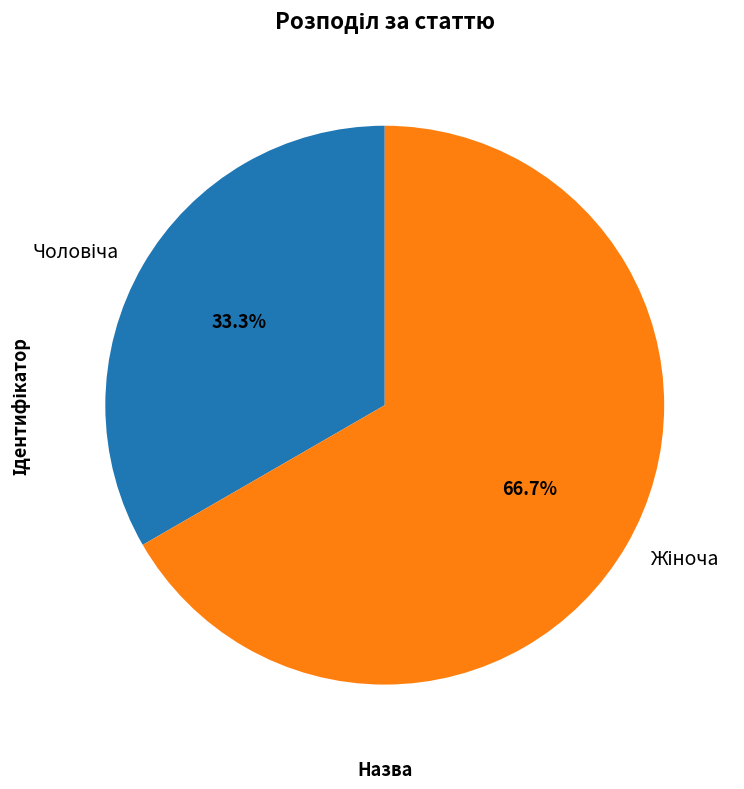

Is there a majority slice in this chart?

Yes